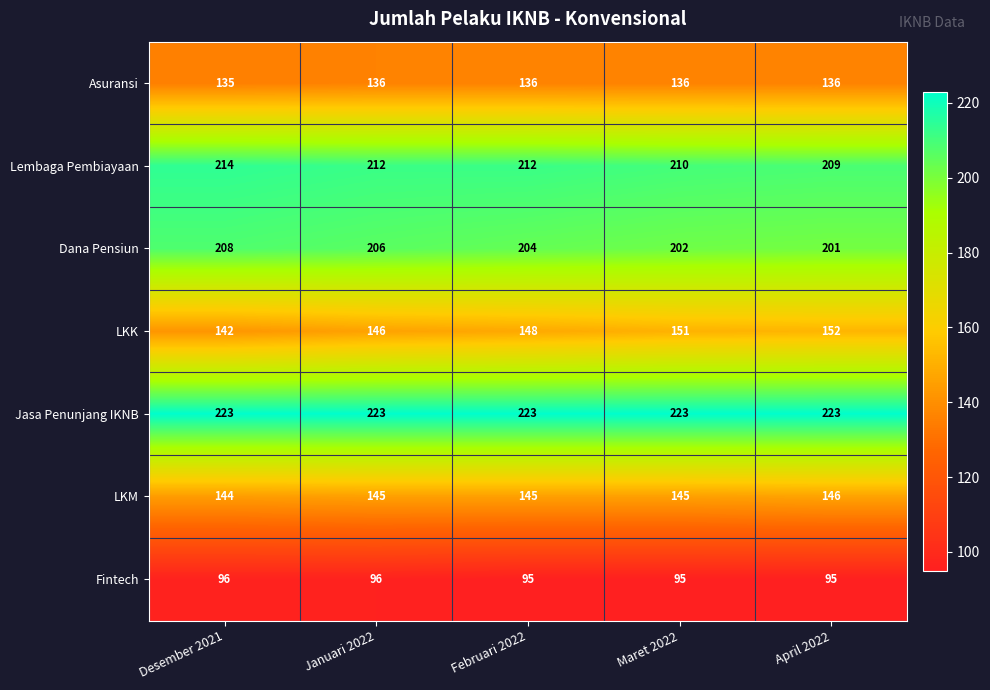

What is the minimum value for Fintech?

95